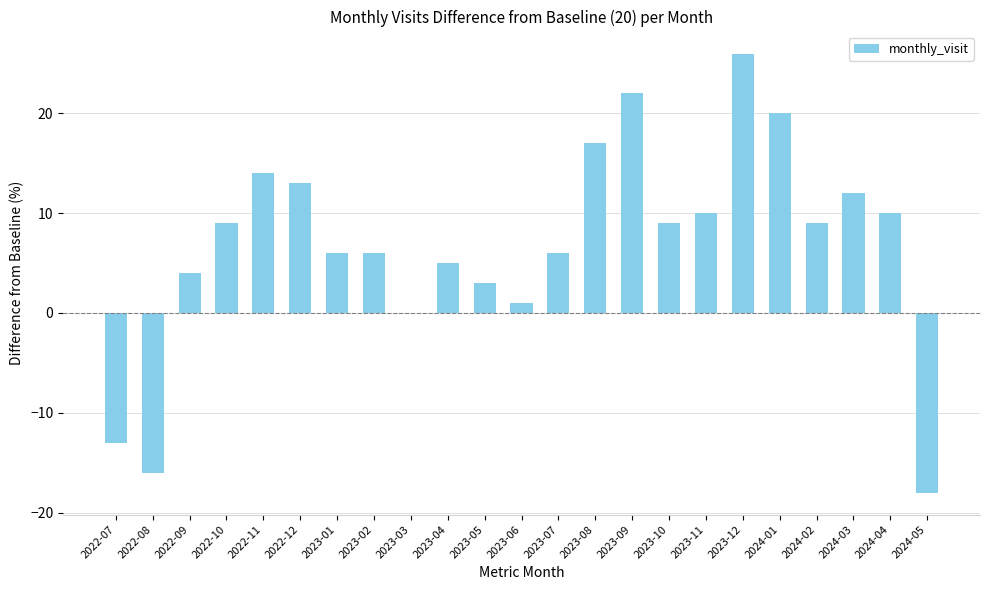

What value does the data have at 2023-12?

26